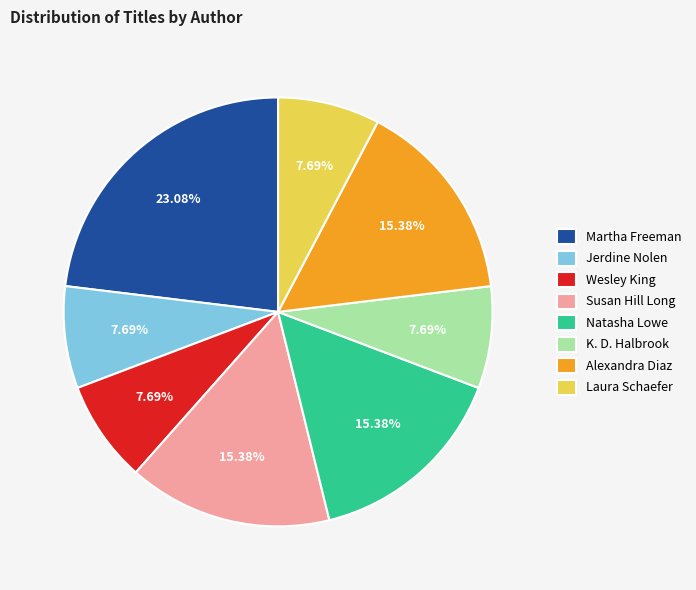

What is the largest slice in the pie chart?

Martha Freeman